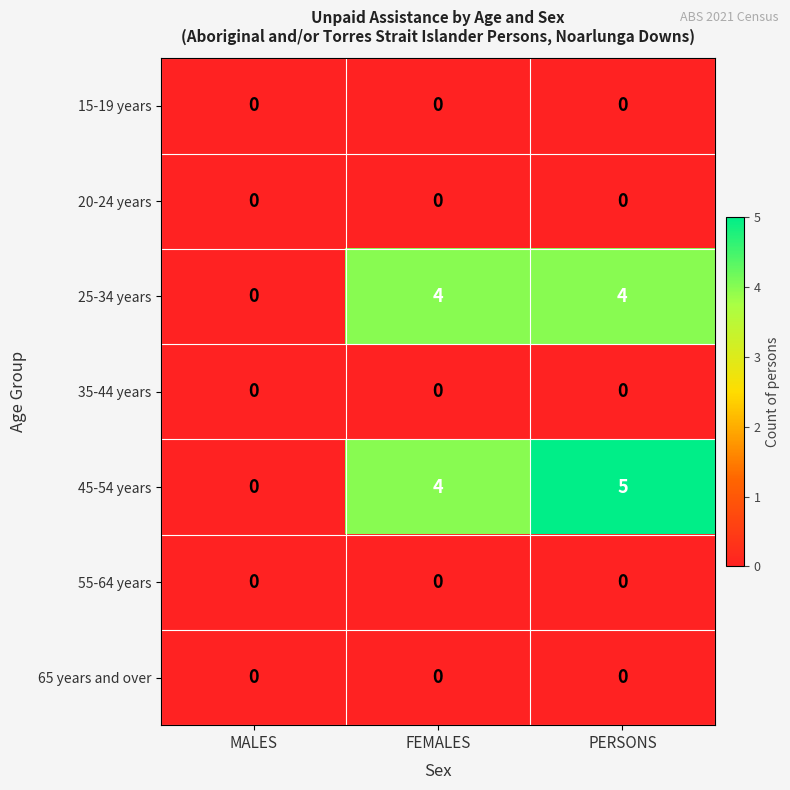

Which series has the widest spread of values?

45-54 years